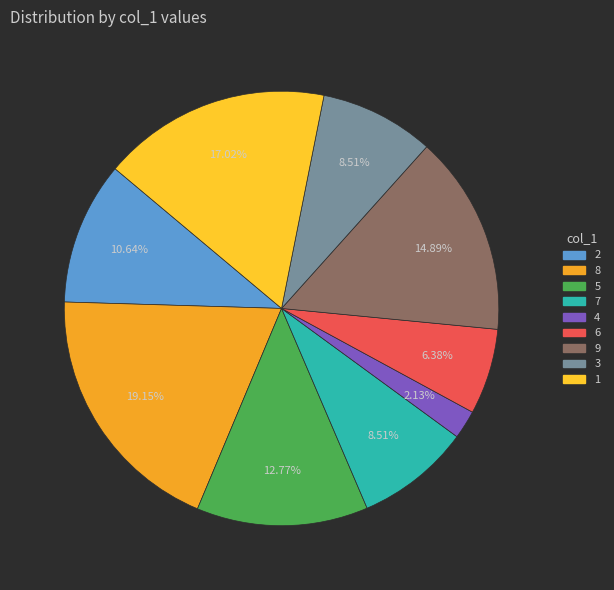

To the nearest percent, what portion does 1 represent?

17%